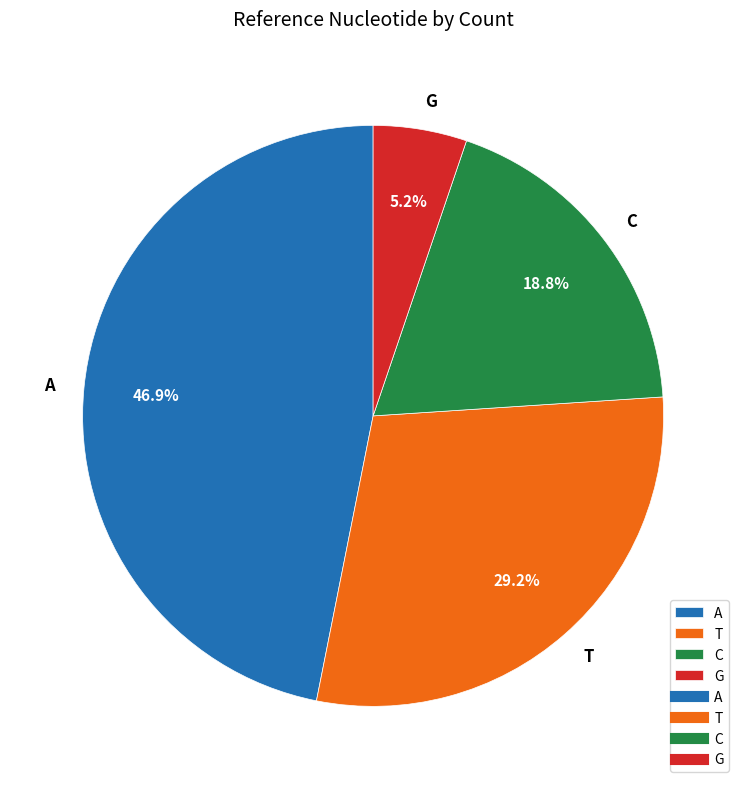

Does G account for over 50% of the chart?

No